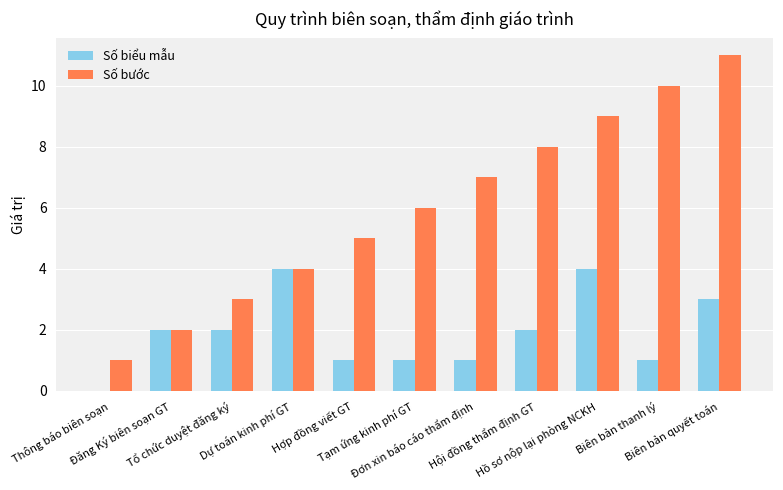

Reading left to right, transcribe all the data shown in this chart.

Số biểu mẫu: 0	2	2	4	1	1	1	2	4	1	3
Số bước: 1	2	3	4	5	6	7	8	9	10	11